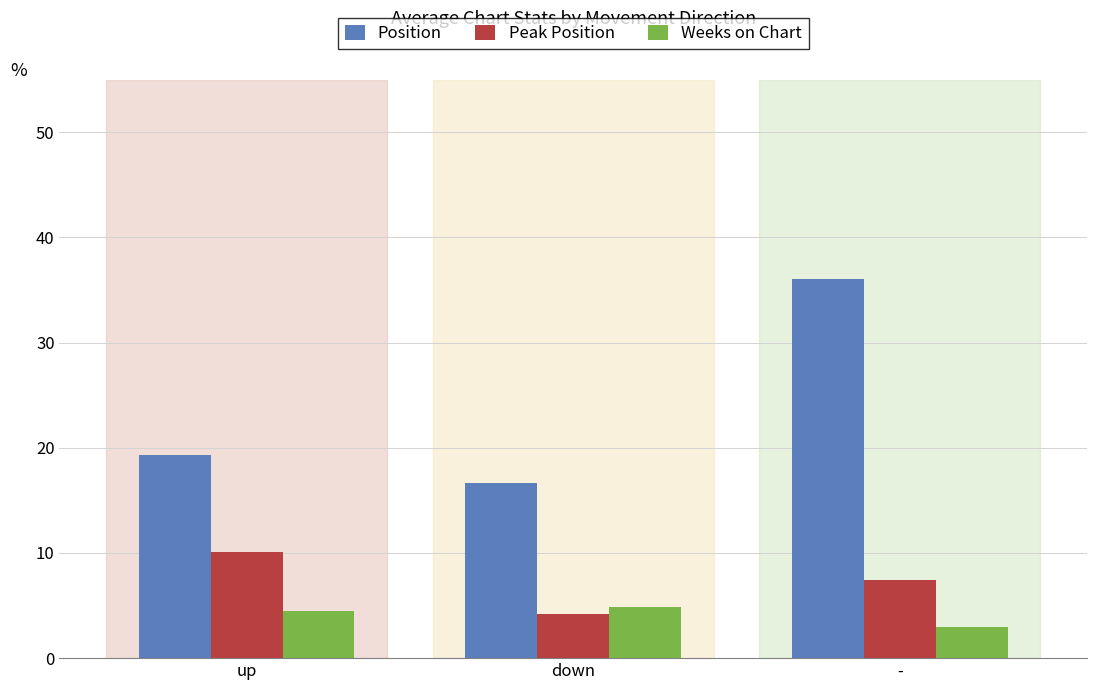

What is the label of the 1st bar from the right?

-